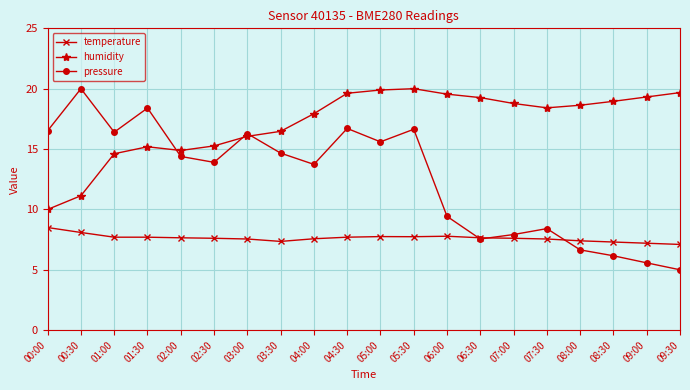

What is the spread (max minus min) of values at 04:30?

11.9